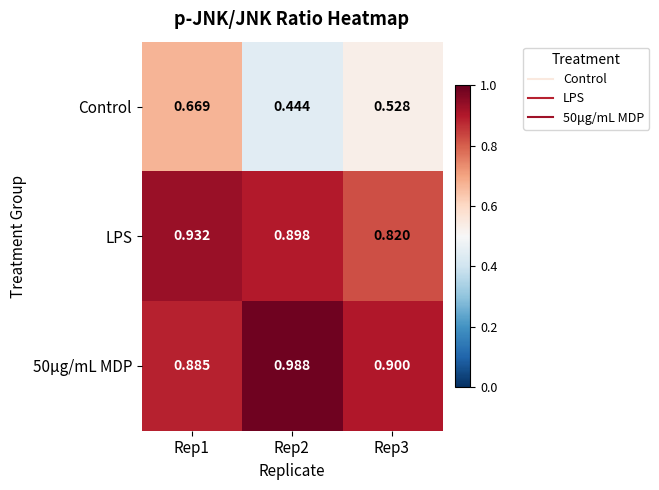

Which series changed the most between Rep1 and Rep2?

Control